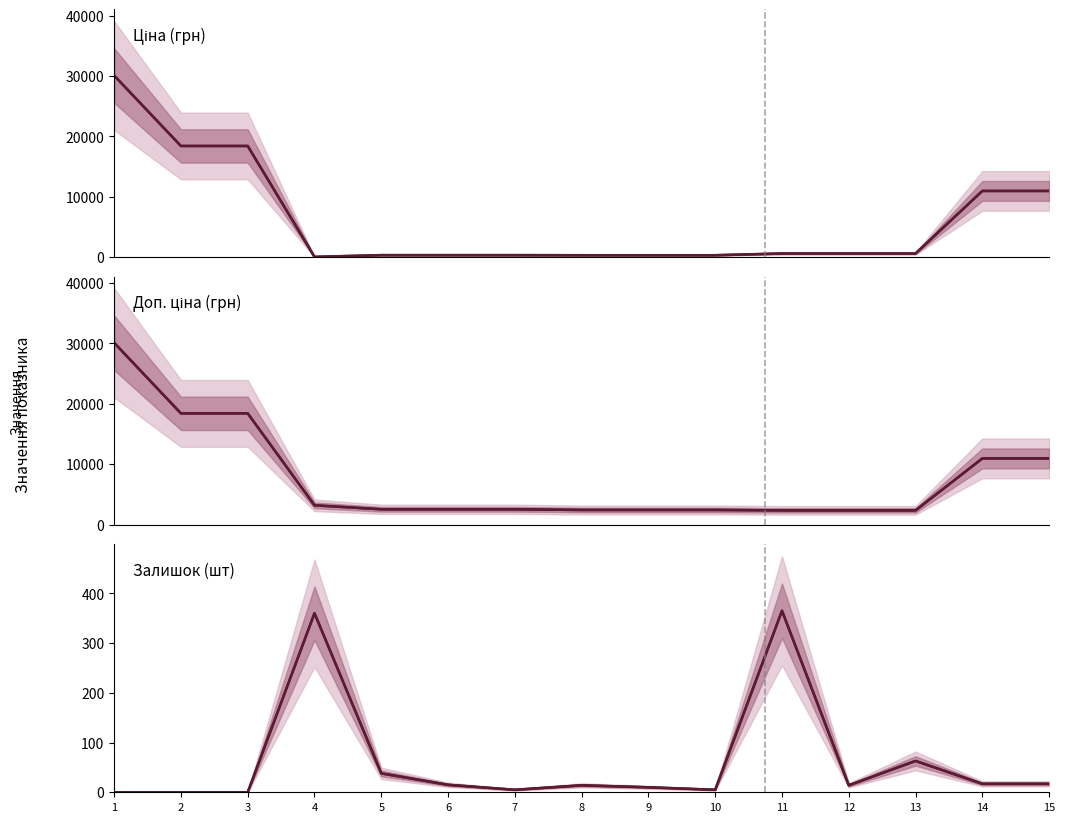

List the series in order of their peak value, highest first.

Ціна, Доп. ціна, Залишок